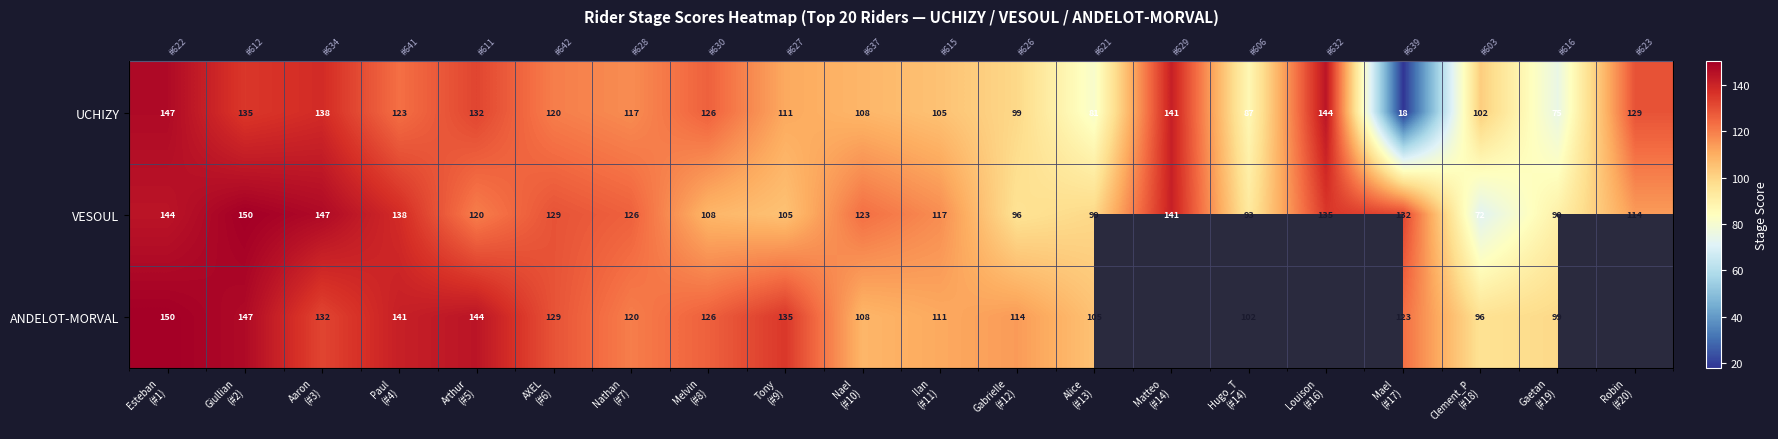

Rank the series by their maximum value, from lowest to highest.

UCHIZY, VESOUL, ANDELOT-MORVAL